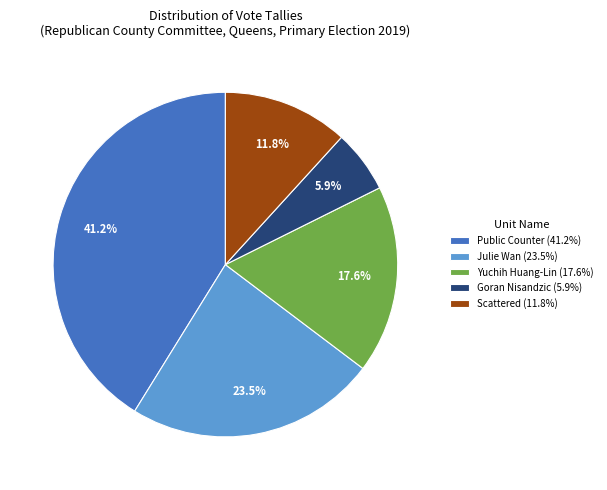

Does any single category account for the majority?

No